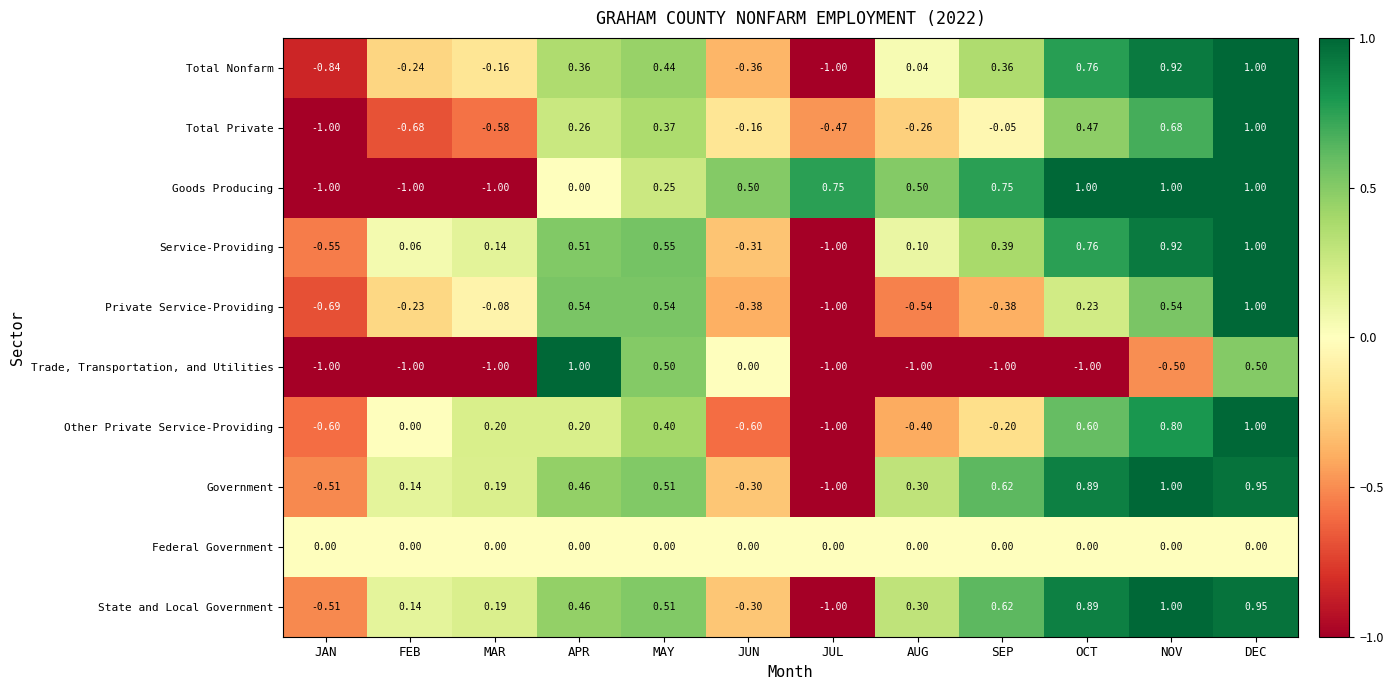

At which label is Total Private closest to 0?

SEP